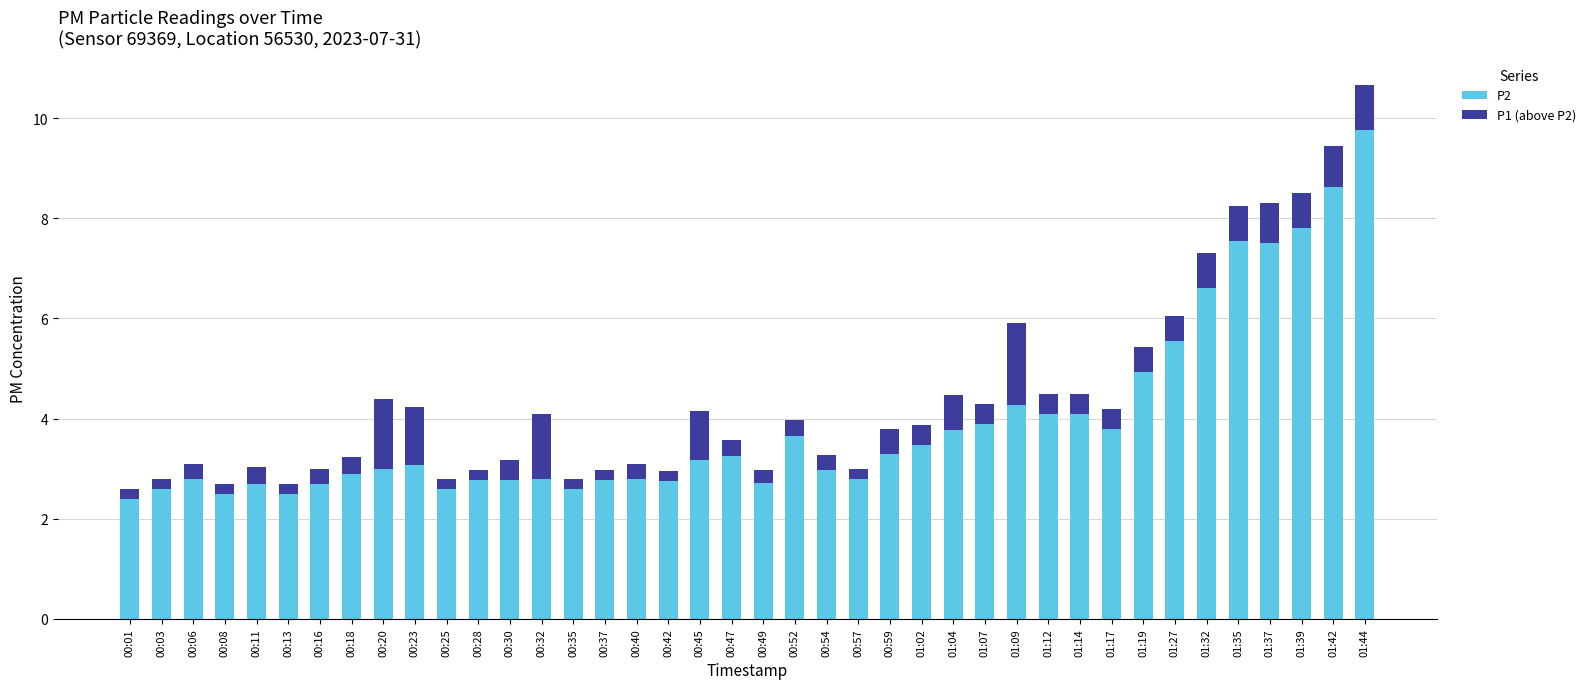

Is it true that P2 equals 7.5 at 01:37?

True